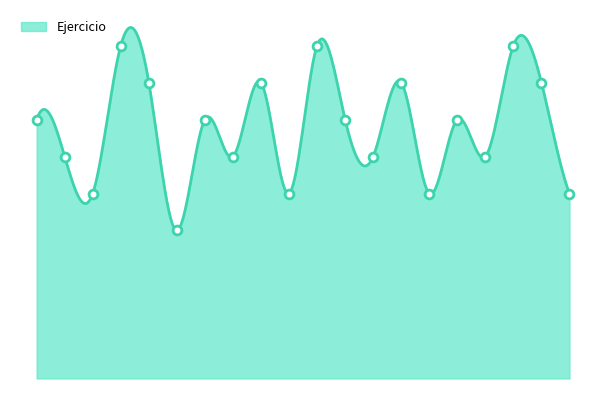

What is the change in value from ART. 23 to ART. 28?

+3